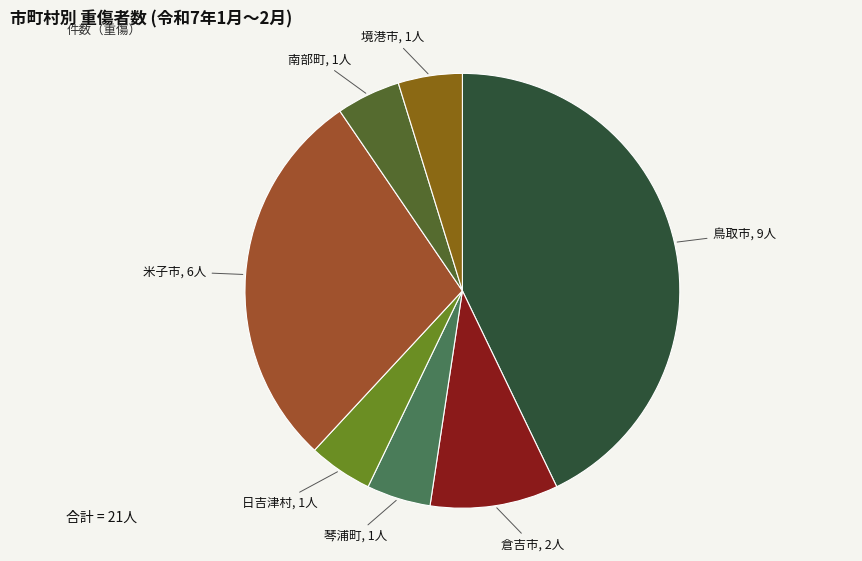

Count the number of slices in the pie.

7